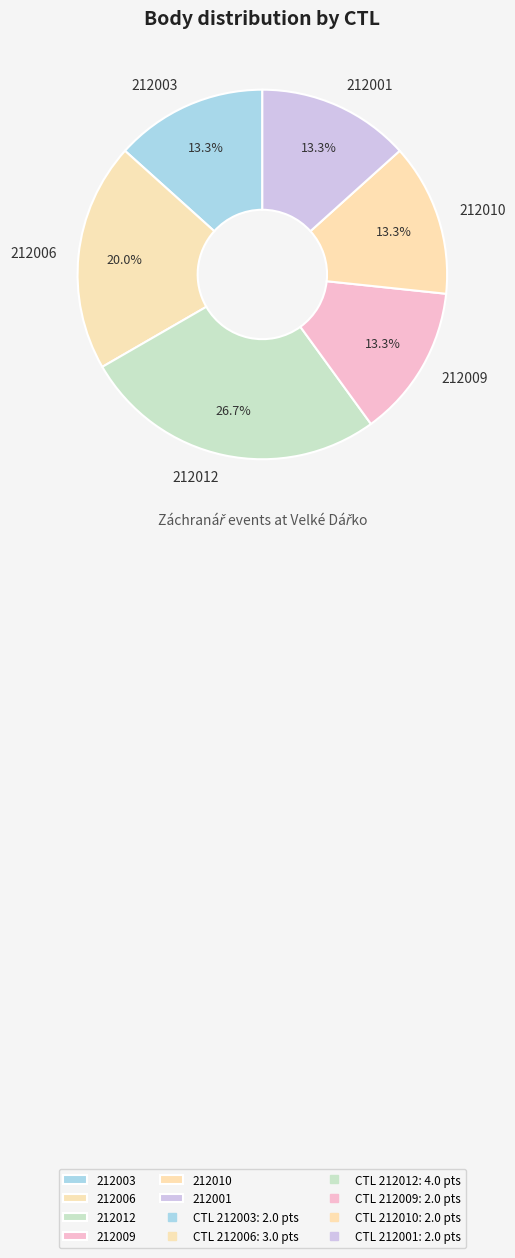

Does any single category account for the majority?

No